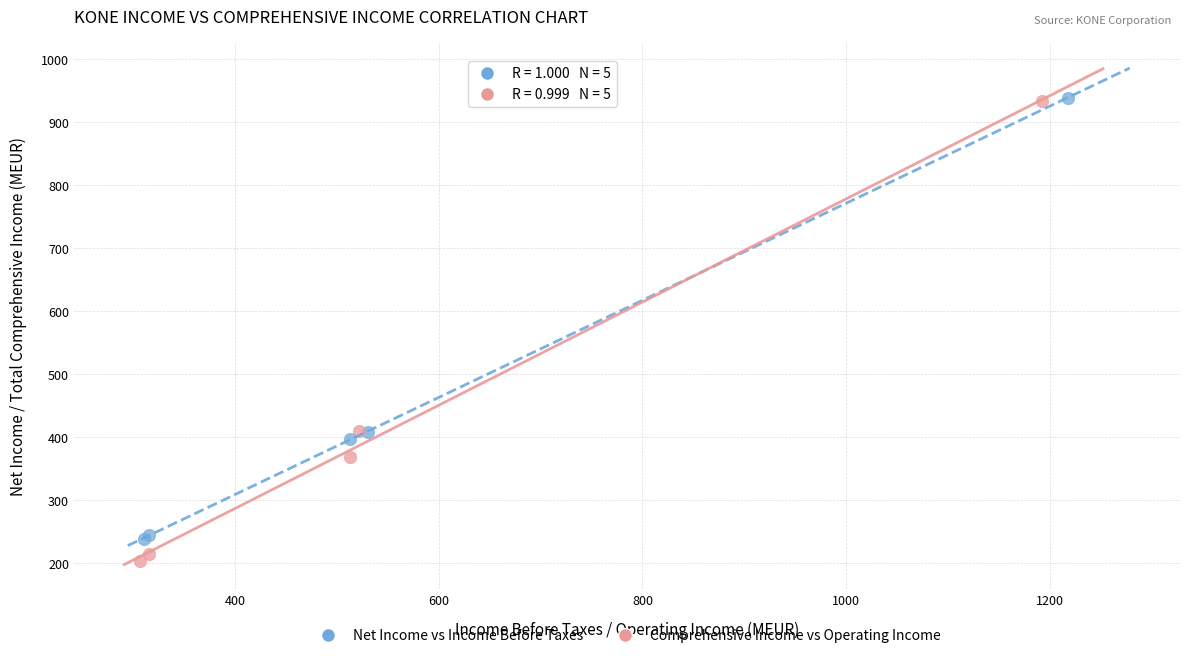

Which series contains the lowest Y value?

Comprehensive Income vs Operating Income